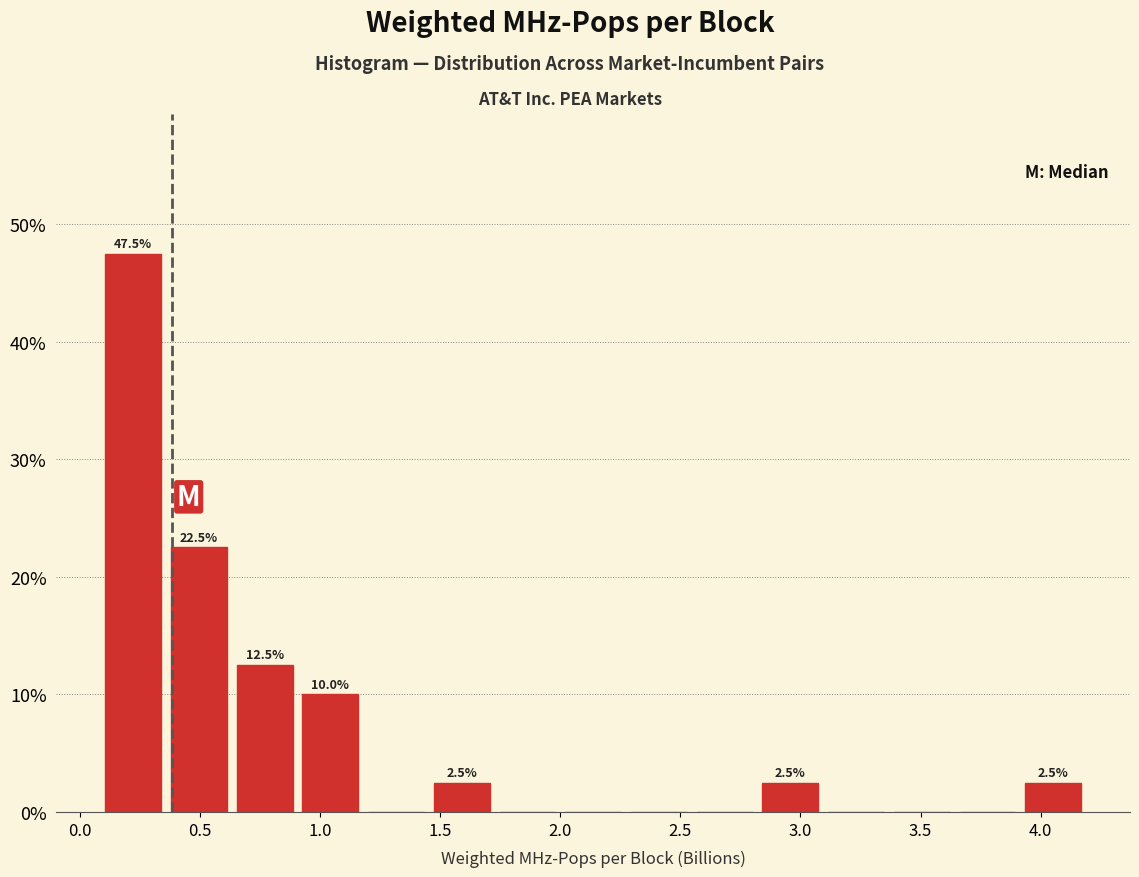

Which range on the x-axis has the tallest bar?

0.10 to 0.35